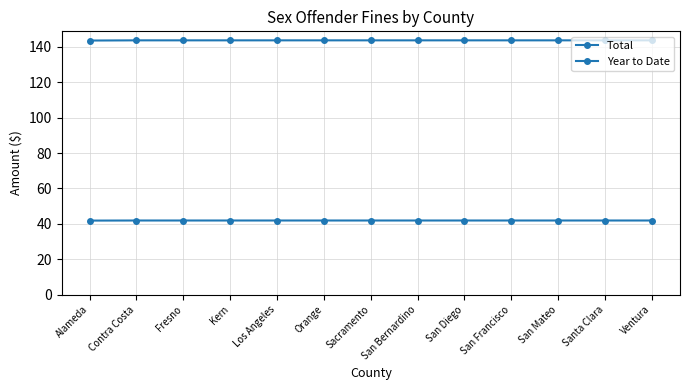

How many series are shown in this chart?

2